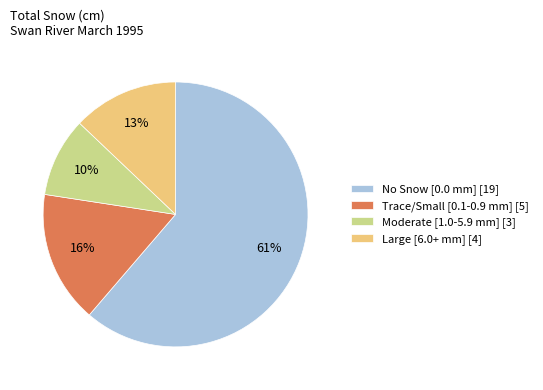

How many segments does this pie chart have?

4